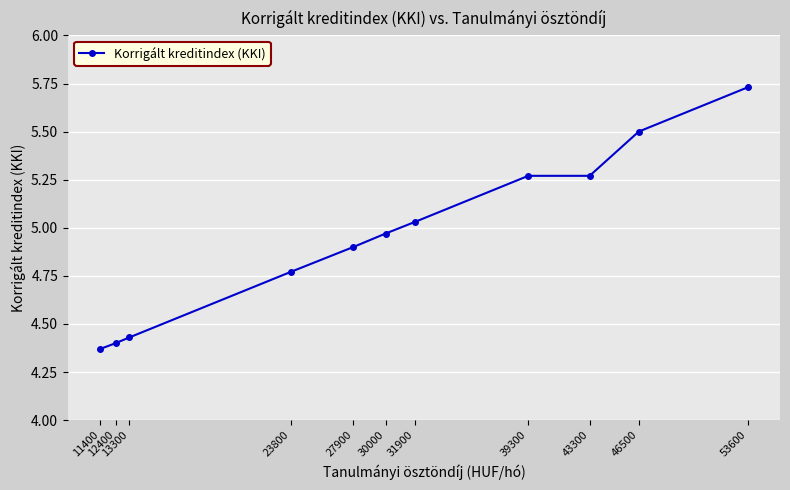

What is the value of the 10th point from the left?

5.5